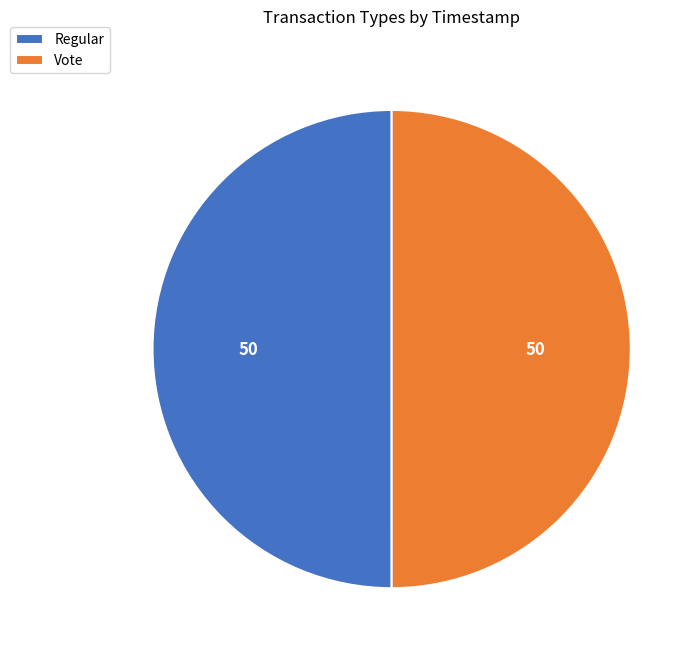

Is it true that Regular is 50% of the pie?

True